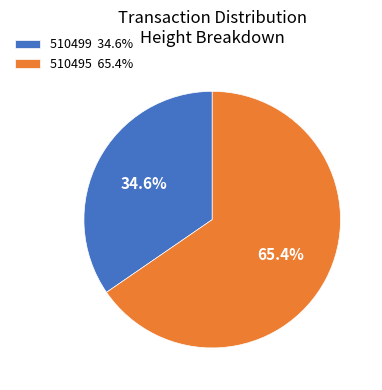

What percentage is the 510499 slice, to the nearest percent?

35%